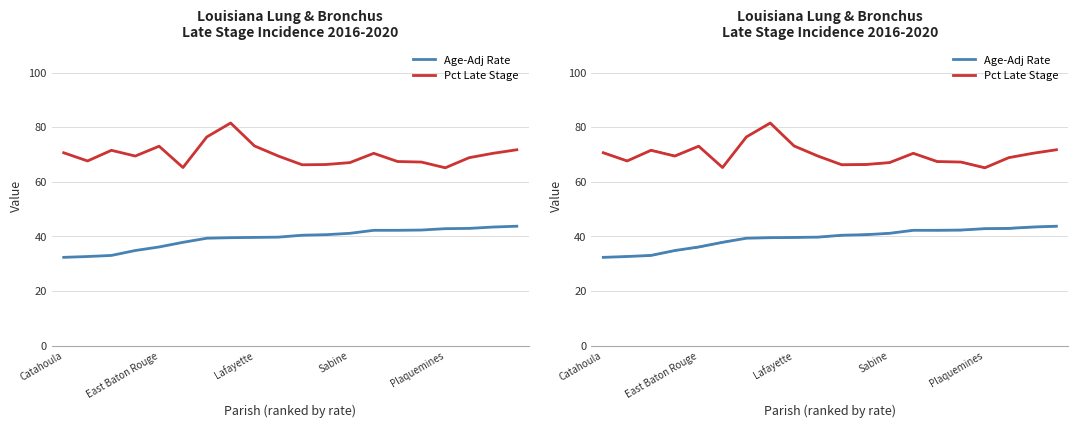

True or false: Age-Adj Rate has more than 1 interior local peaks.

False